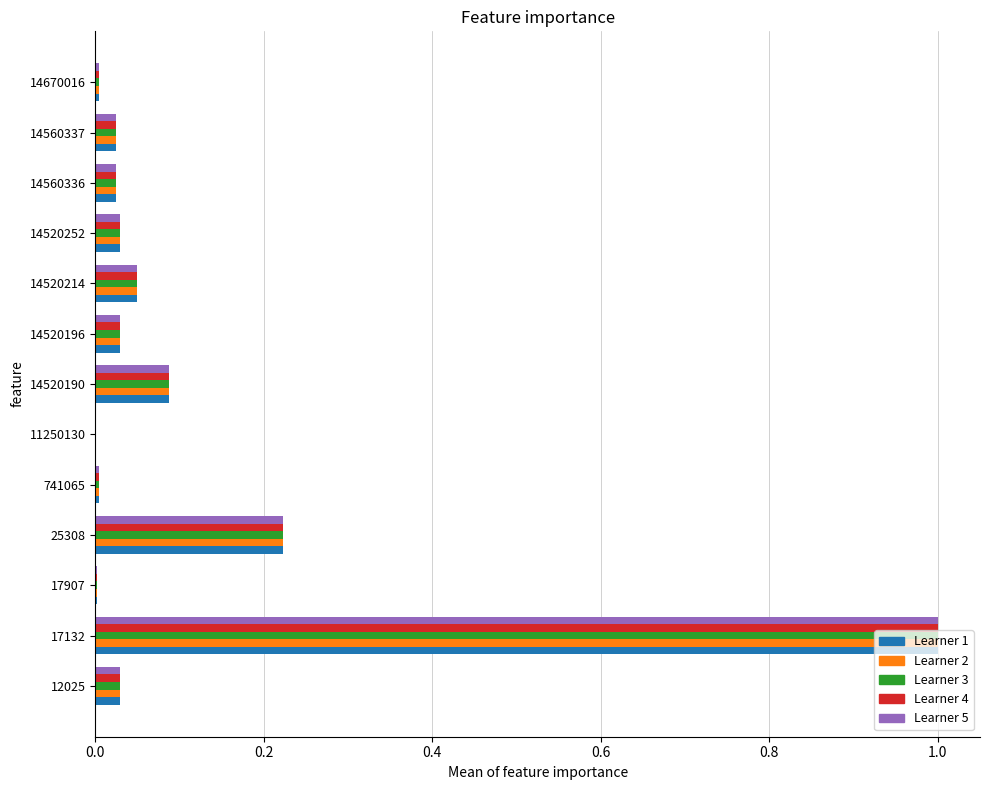

Which label corresponds to the largest value in the chart?

17132